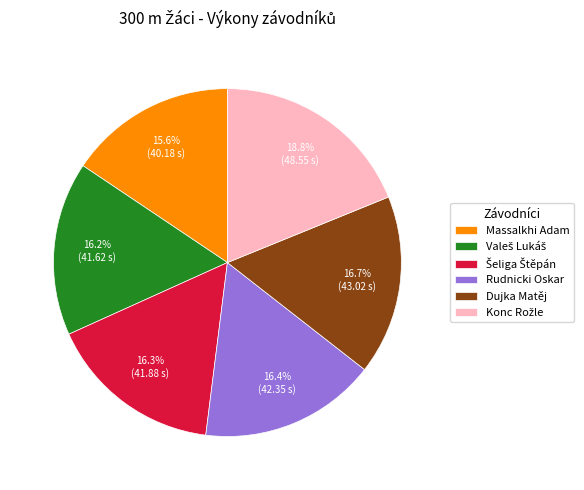

The Dujka Matěj slice represents 27% of the pie. True or false?

False